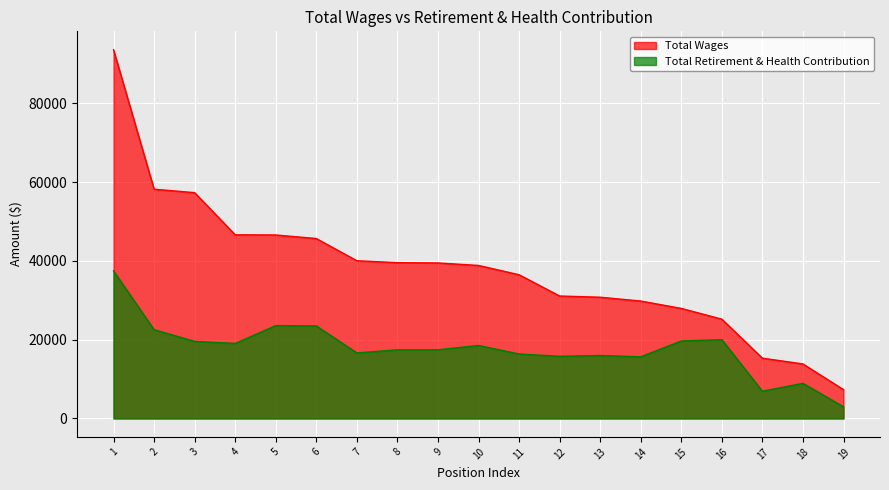

At how many categories does at least one series exceed 31463?

11